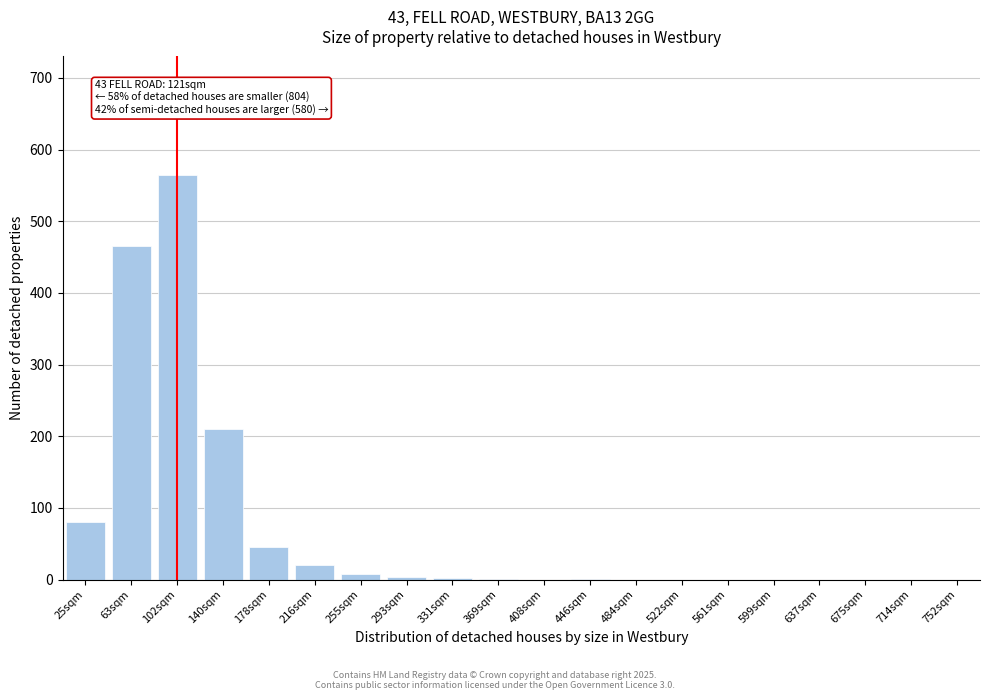

The value at 408sqm is 248. True or false?

False